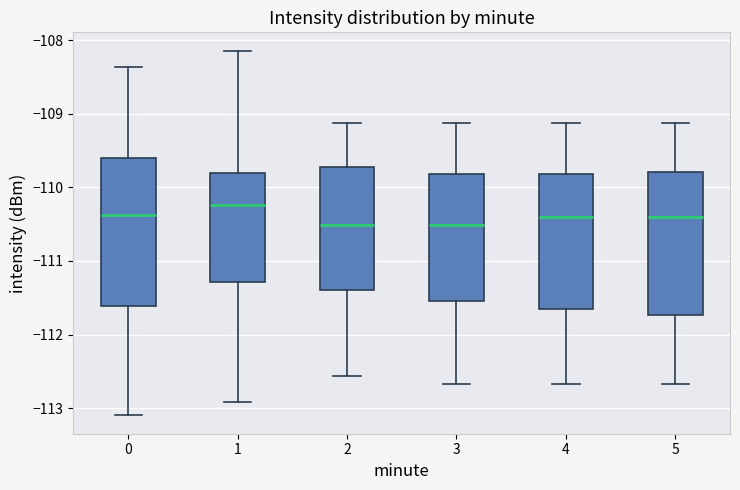

Where does the median line of the box at x = 4 sit on the y-axis? The values are not printed on the chart, so give them approximately, as read against the axis.

-110.4